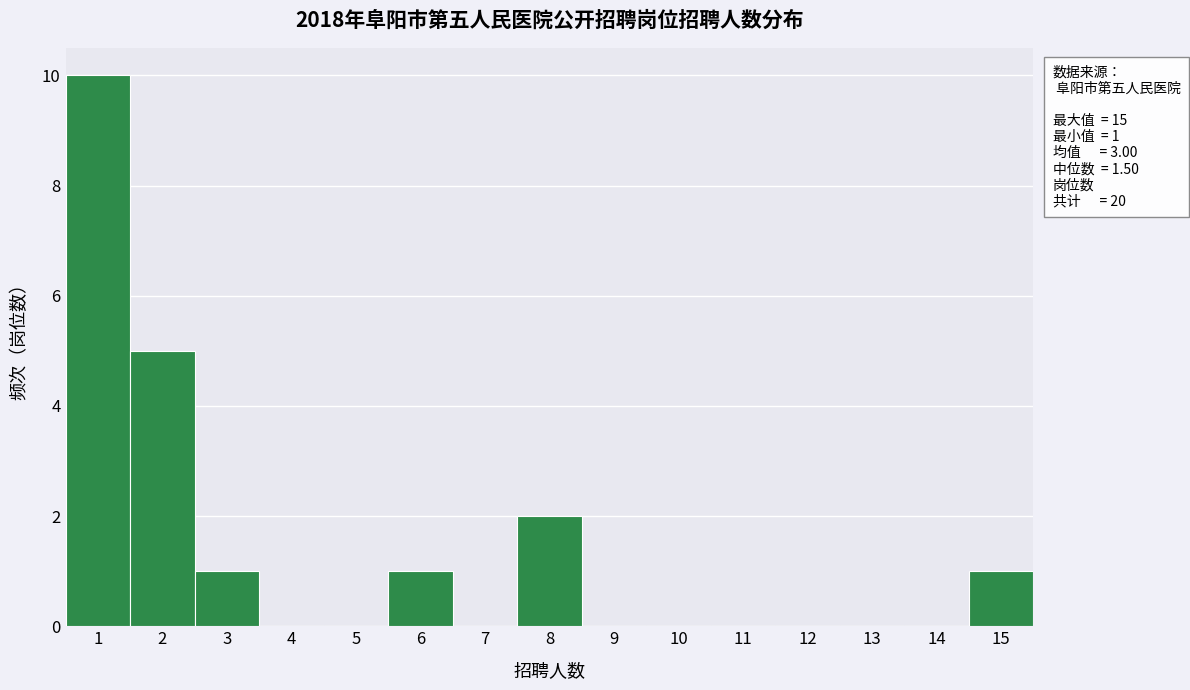

Over which range of the x-axis is the bar tallest?

0.5 to 1.5